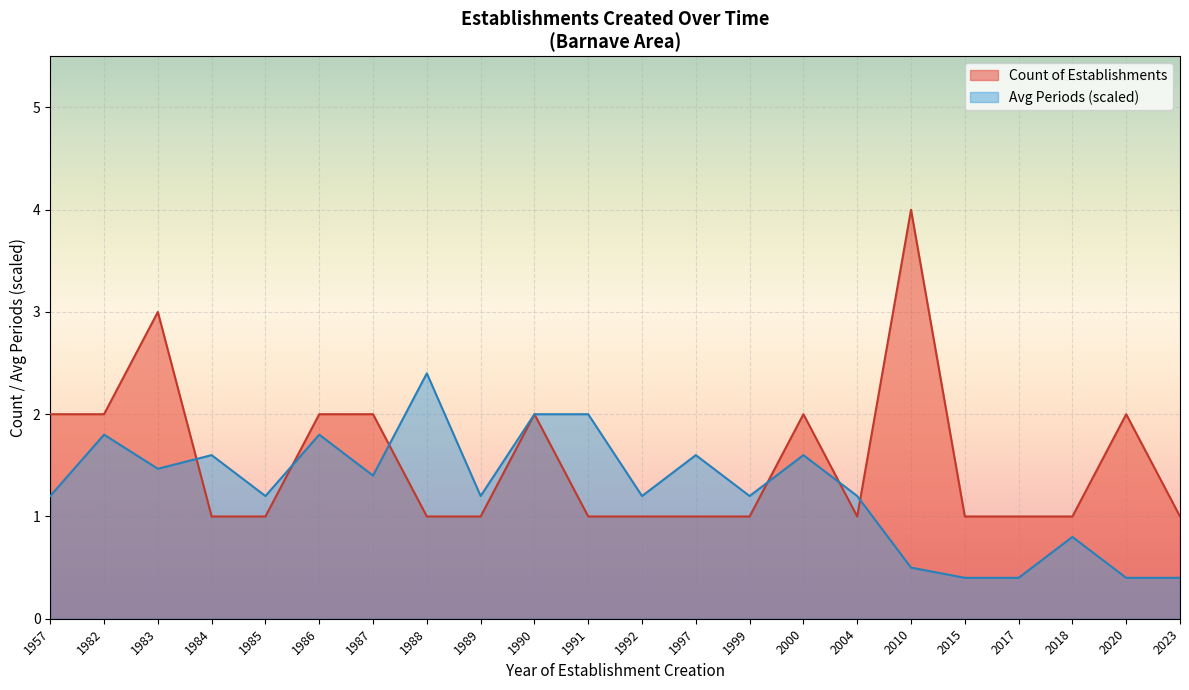

What is the minimum value shown in the chart?

0.4